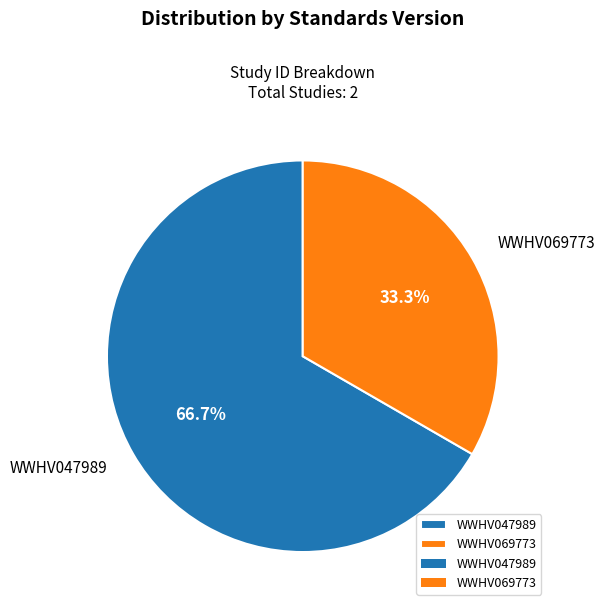

Which has a higher value, WWHV069773 or WWHV047989?

WWHV047989